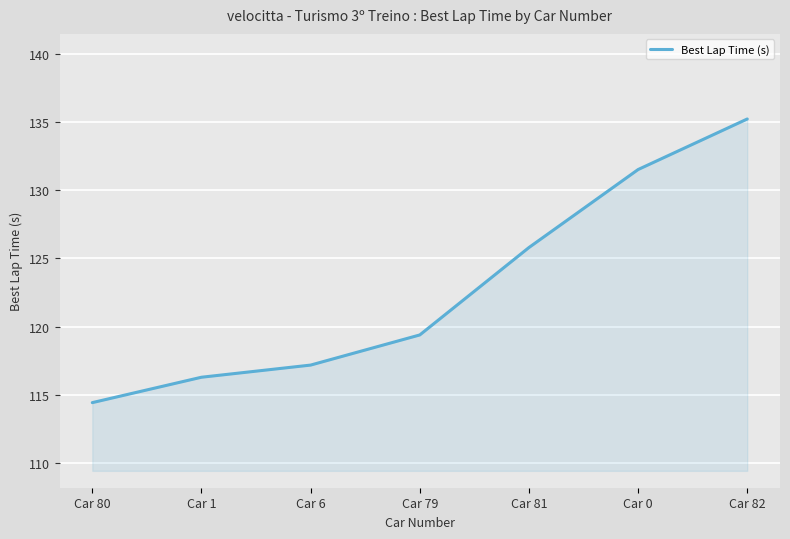

What is the smallest value displayed?

114.4